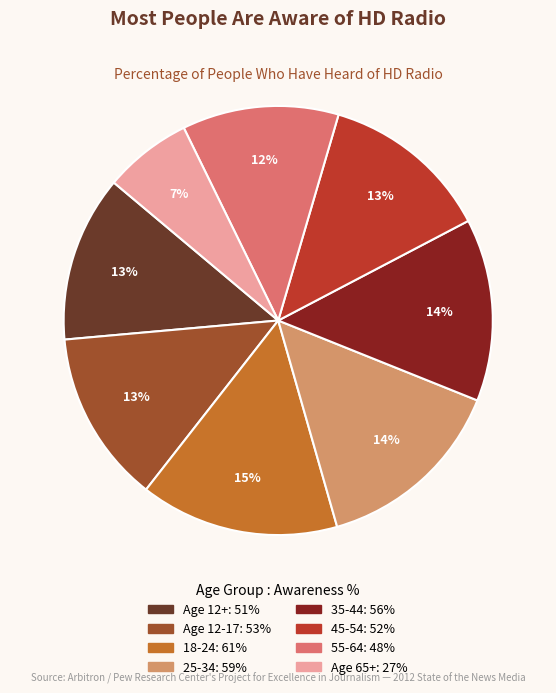

Is it true that 35-44 is 27% of the pie?

False